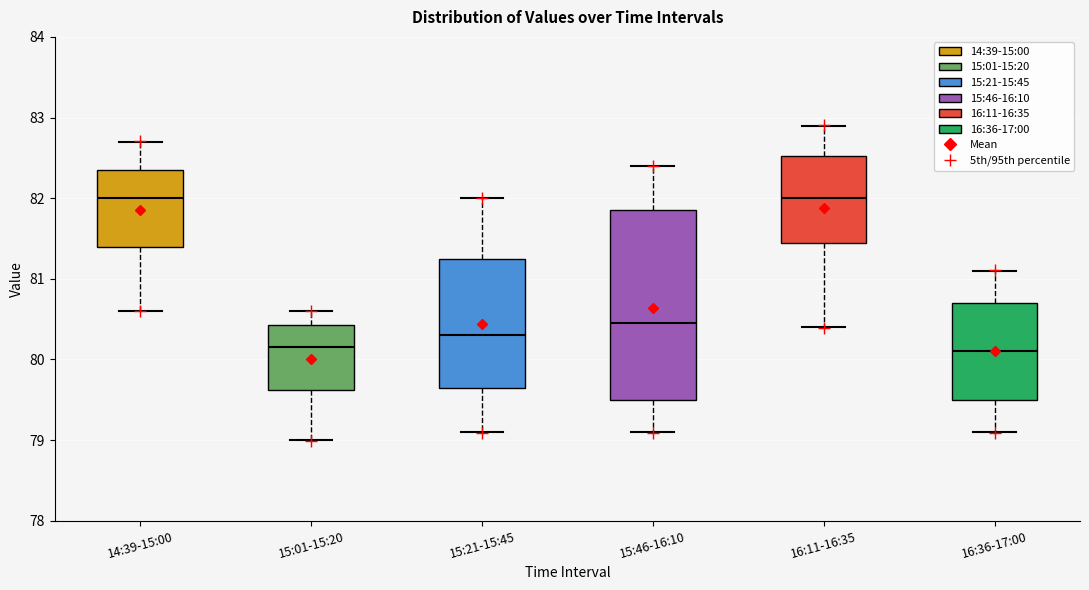

Where does the upper whisker of the box for 15:01-15:20 end on the y-axis? The values are not printed on the chart, so give them approximately, as read against the axis.

80.6